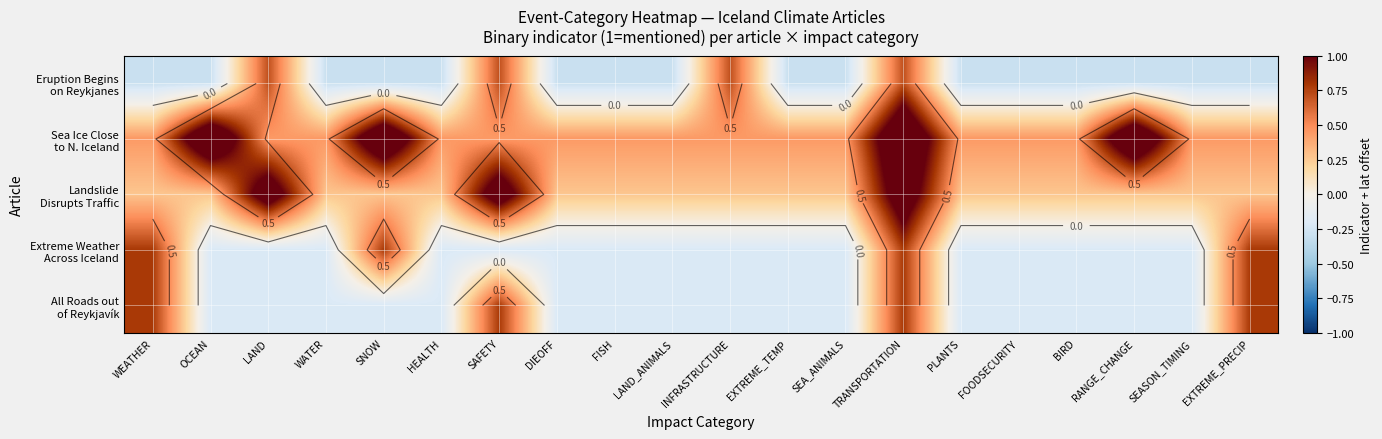

At which category is the sum across all series the highest?

TRANSPORTATION